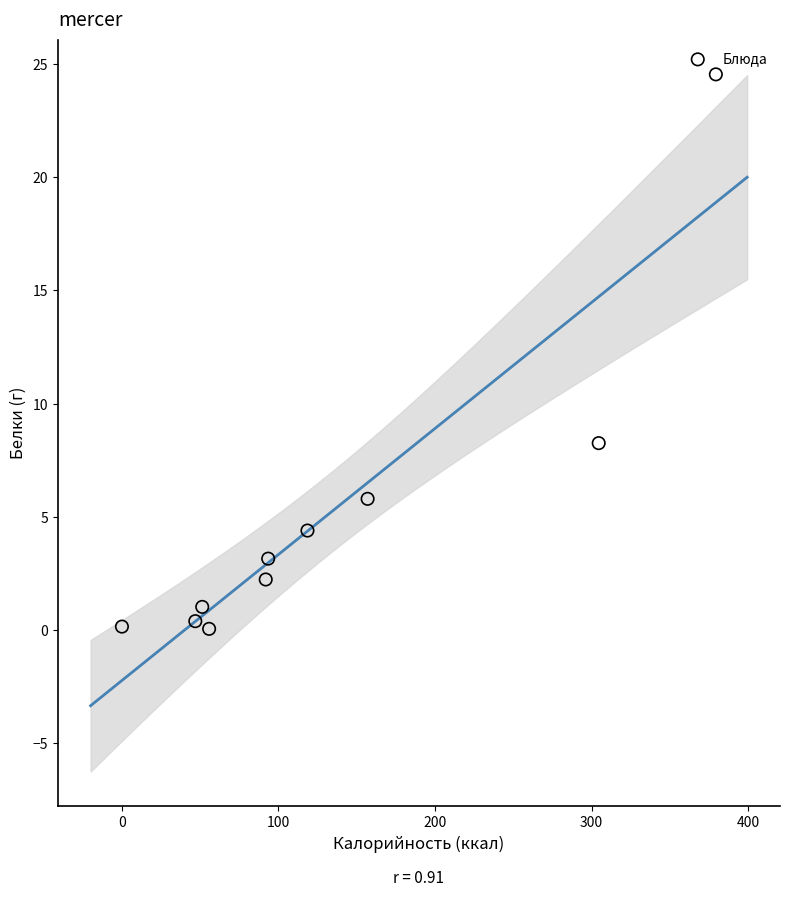

What is the average X value?

129.9